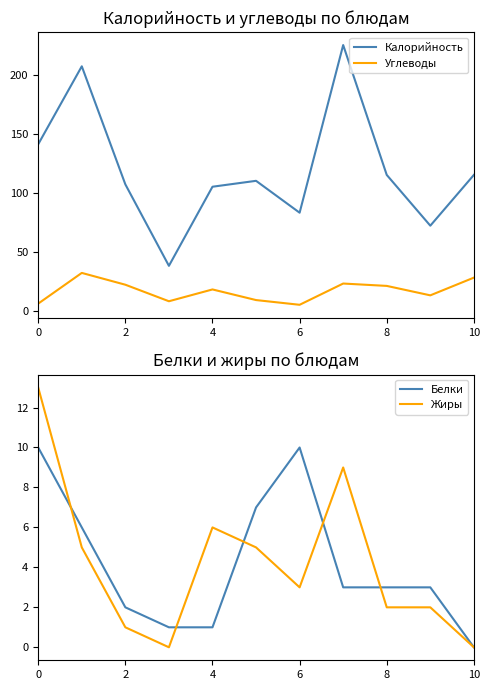

Read the Углеводы value at 10, to the nearest 10.

30